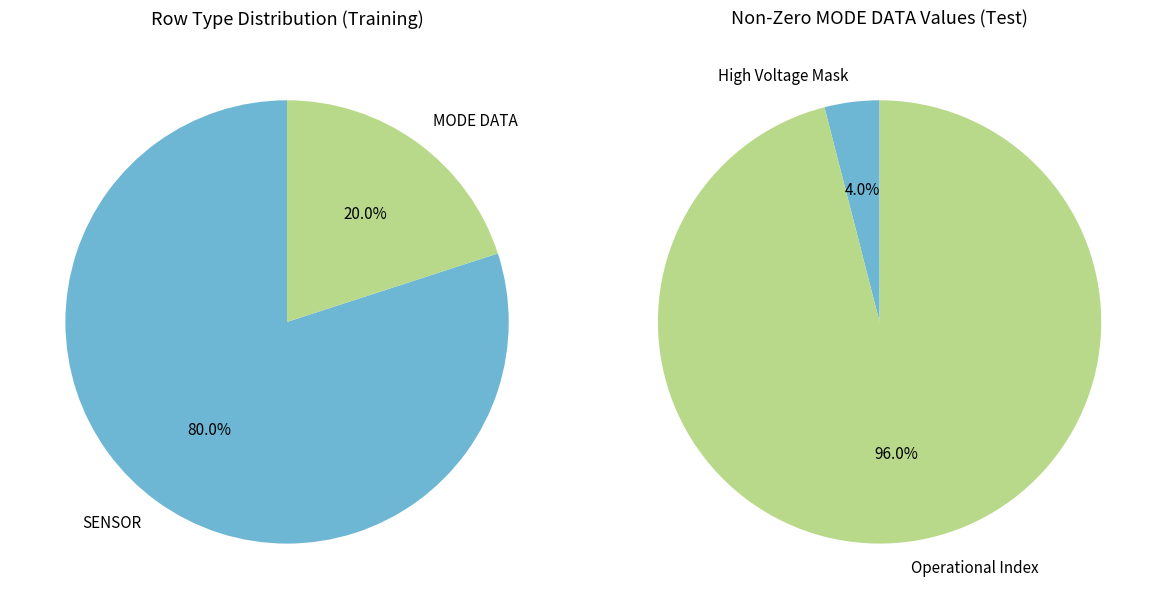

The High Voltage Mask slice represents 4% of the pie. True or false?

True